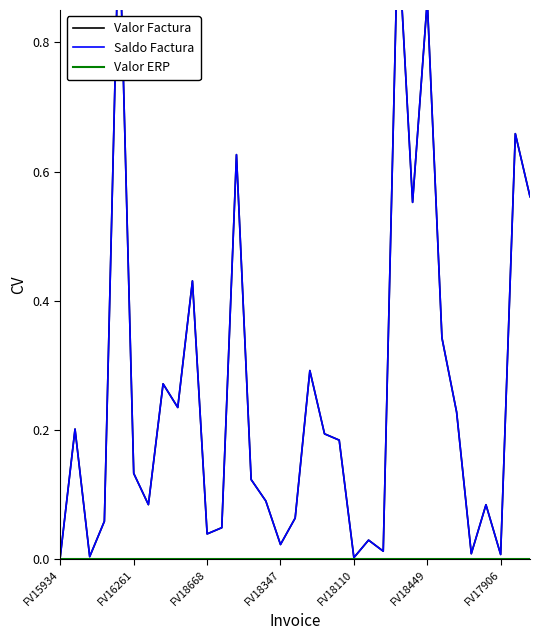

What position from the left is 32?

33